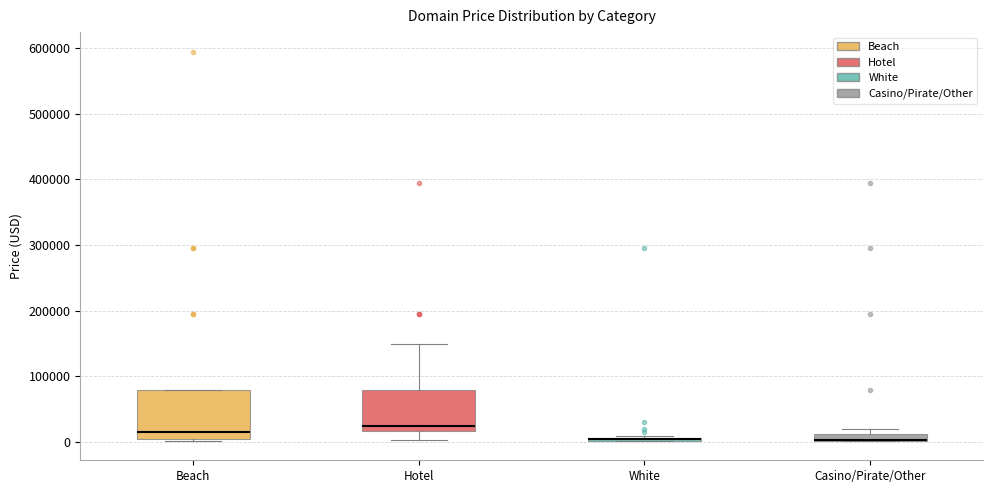

Where is the lower edge of the box for White on the y-axis? The values are not printed on the chart, so give them approximately, as read against the axis.

0